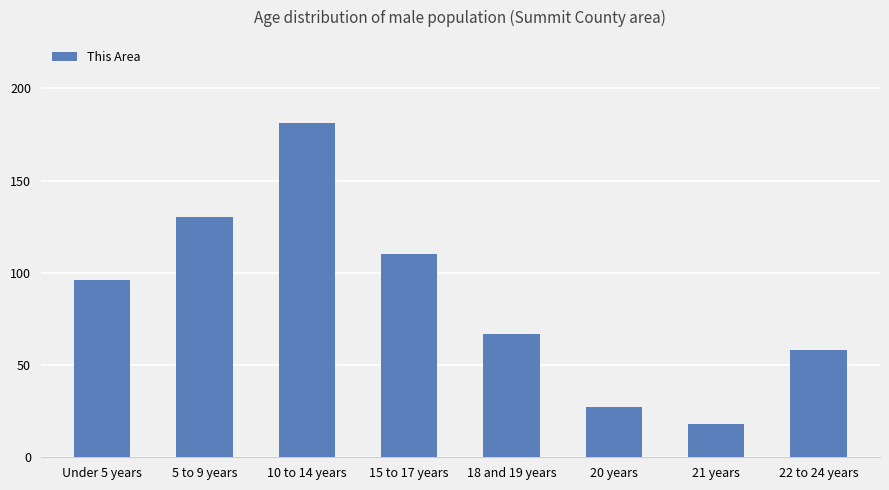

Count the number of categories in the chart.

8